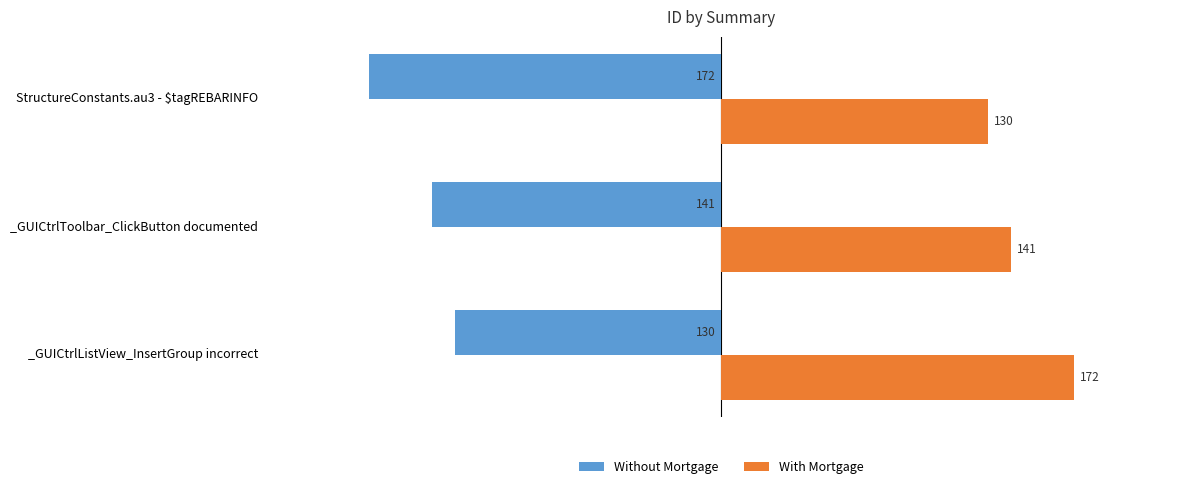

Is it true that Without Mortgage equals -72 at _GUICtrlToolbar_ClickButton documented?

False